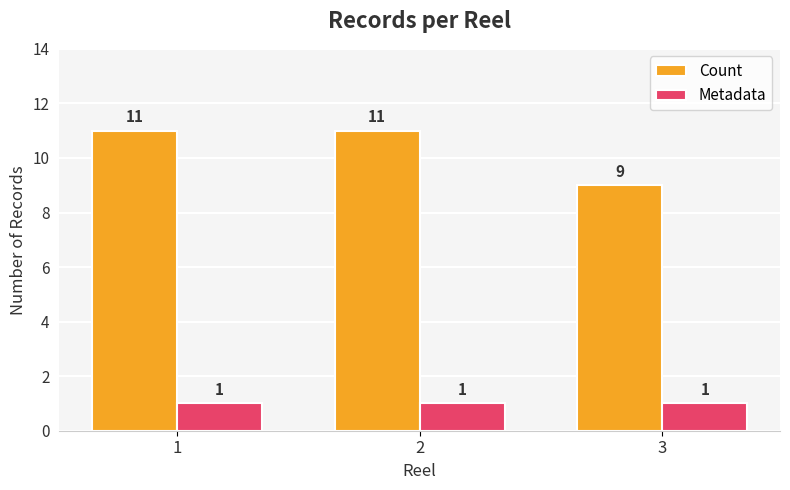

The Count series shows 11 at 1. True or false?

True